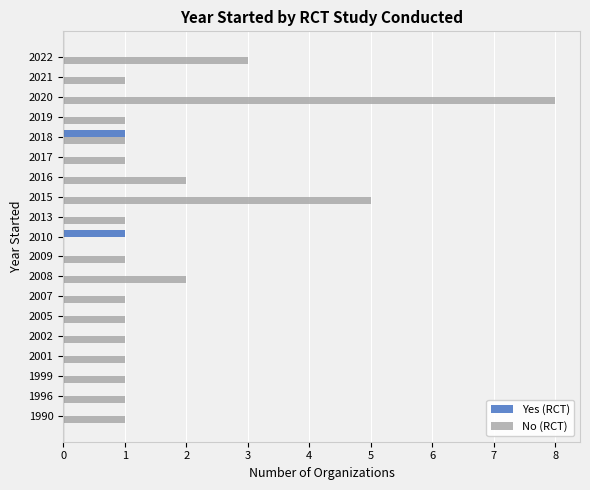

How many distinct data groups are displayed?

2